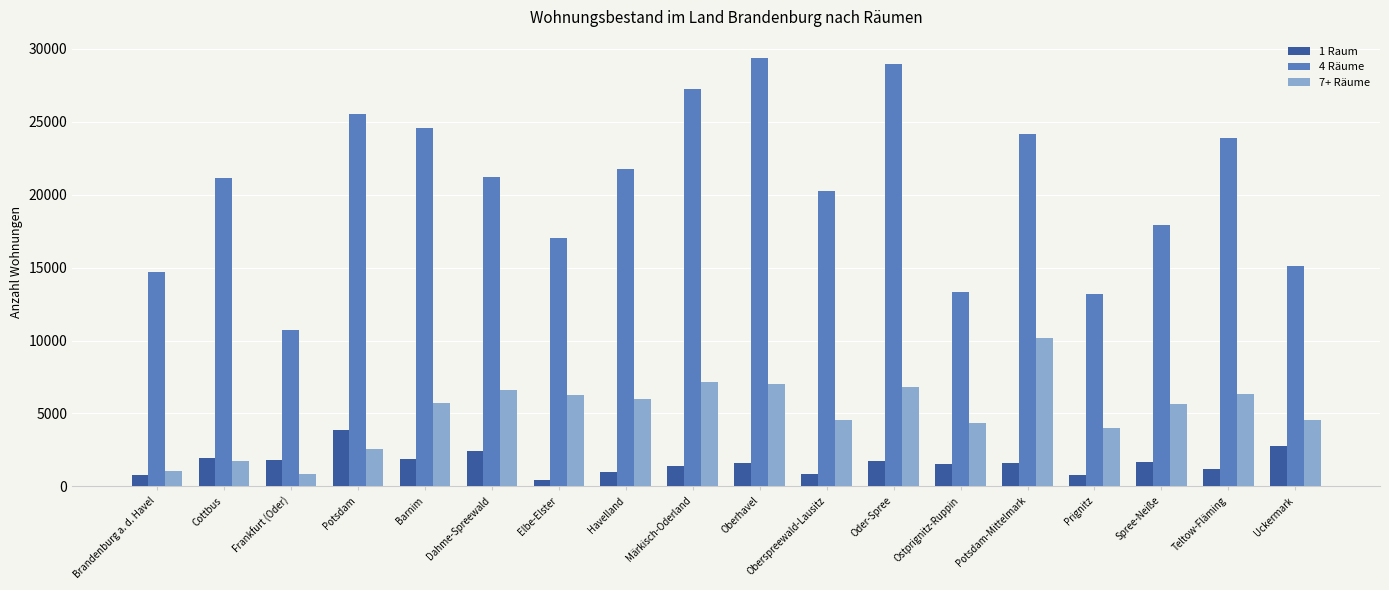

Is the value of 4 Räume at Frankfurt (Oder) greater than the value of 1 Raum at Barnim?

Yes